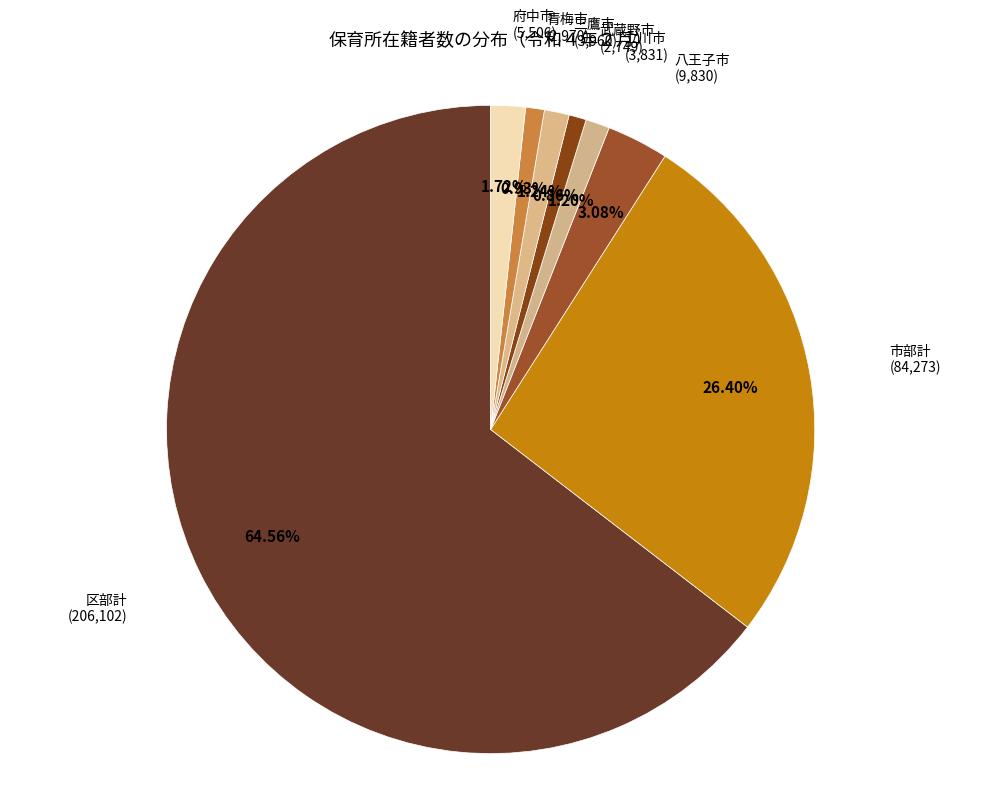

The 八王子市 slice represents 3% of the pie. True or false?

True